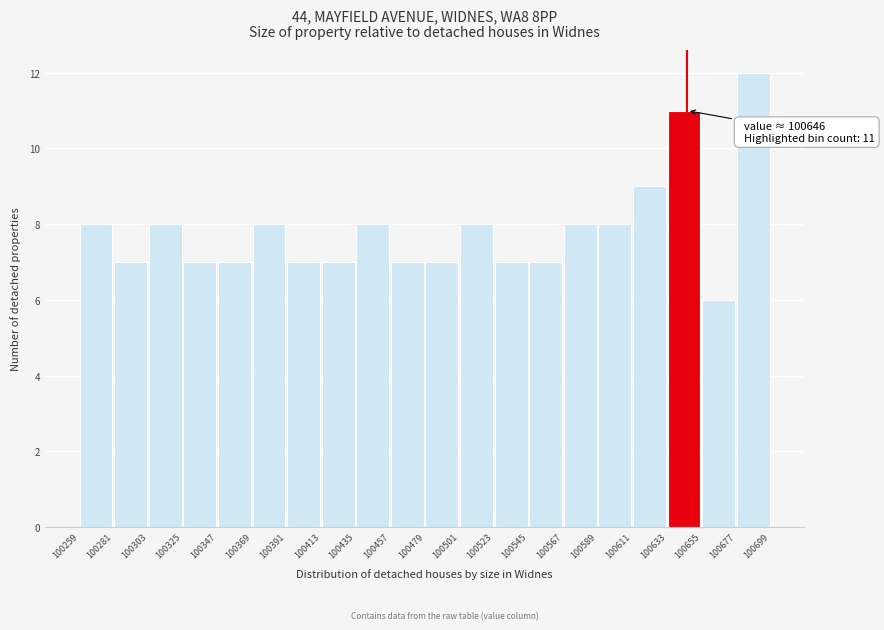

Over which range of the x-axis is the bar tallest?

100677 to 100699